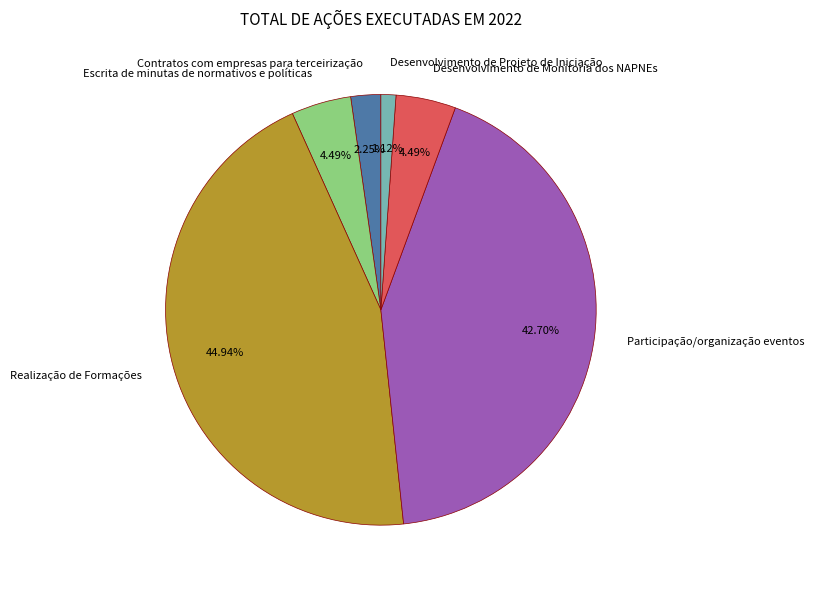

Which slice is the smallest?

Desenvolvimento de Projeto de Iniciação